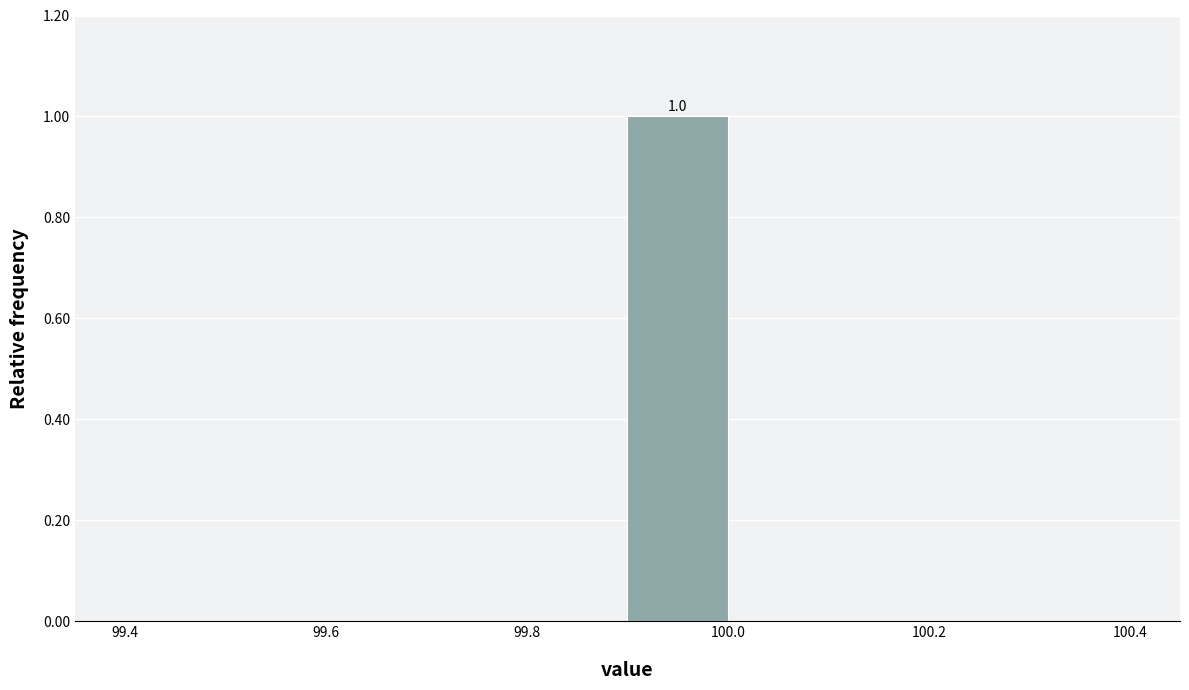

Which range on the x-axis has the tallest bar?

99.9 to 100.0